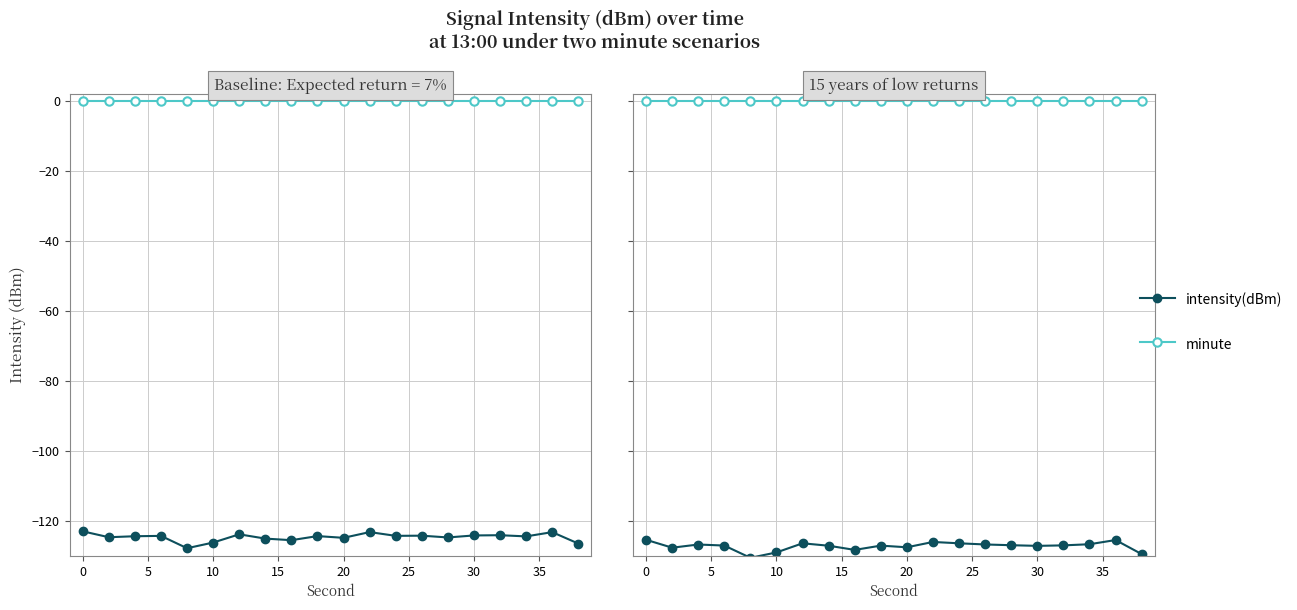

True or false: intensity(dBm) and minute intersect in this chart.

False